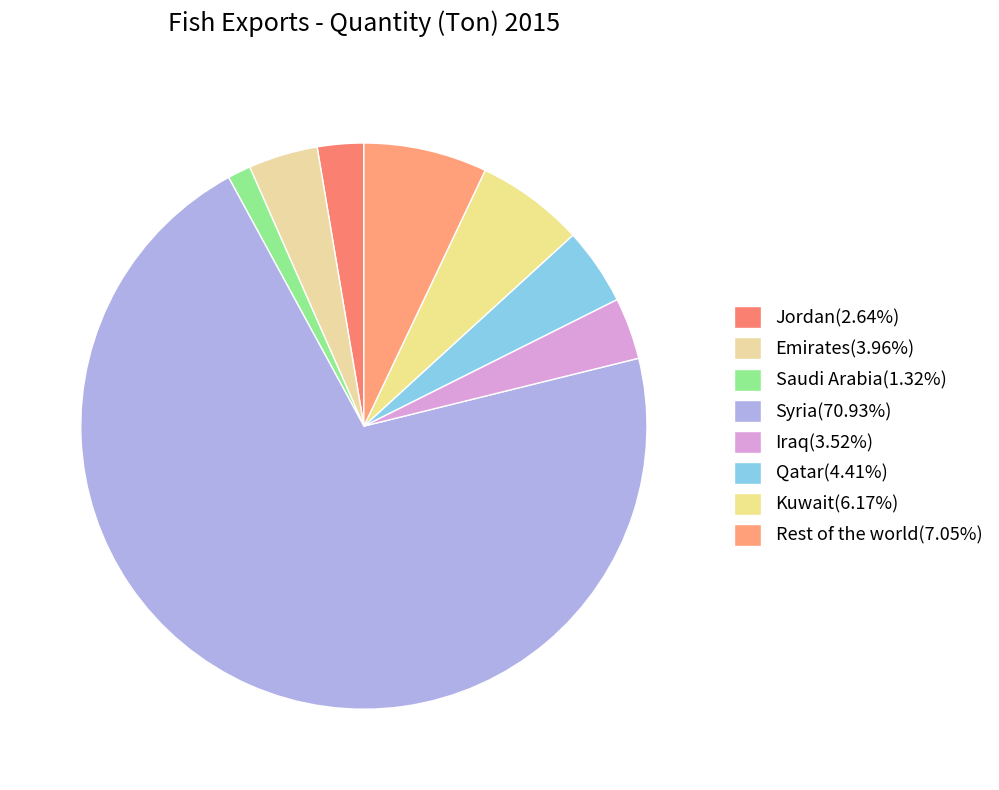

What is the largest slice in the pie chart?

Syria